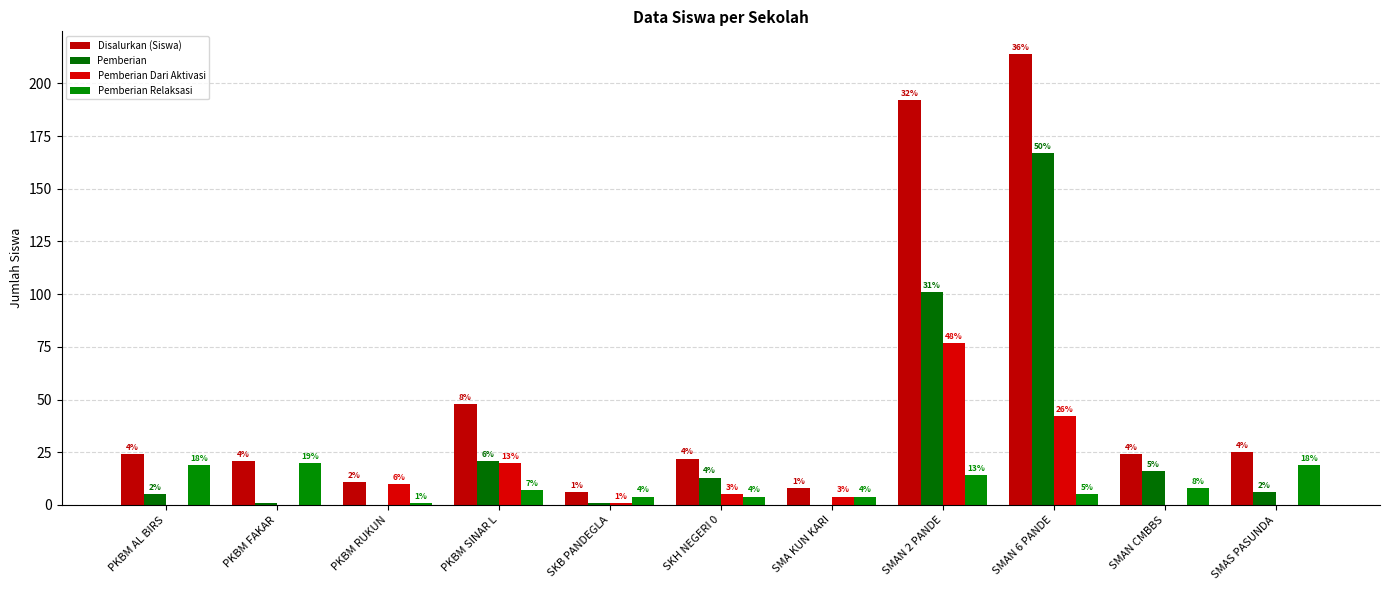

Reading left to right, list all the values displayed in this chart.

Disalurkan (Siswa): PKBM AL BIRS=24	PKBM FAKAR=21	PKBM RUKUN=11	PKBM SINAR L=48	SKB PANDEGLA=6	SKH NEGERI 0=22	SMA KUN KARI=8	SMAN 2 PANDE=192	SMAN 6 PANDE=214	SMAN CMBBS=24	SMAS PASUNDA=25
Pemberian: PKBM AL BIRS=5	PKBM FAKAR=1	PKBM RUKUN=0	PKBM SINAR L=21	SKB PANDEGLA=1	SKH NEGERI 0=13	SMA KUN KARI=0	SMAN 2 PANDE=101	SMAN 6 PANDE=167	SMAN CMBBS=16	SMAS PASUNDA=6
Pemberian Dari Aktivasi: PKBM AL BIRS=0	PKBM FAKAR=0	PKBM RUKUN=10	PKBM SINAR L=20	SKB PANDEGLA=1	SKH NEGERI 0=5	SMA KUN KARI=4	SMAN 2 PANDE=77	SMAN 6 PANDE=42	SMAN CMBBS=0	SMAS PASUNDA=0
Pemberian Relaksasi: PKBM AL BIRS=19	PKBM FAKAR=20	PKBM RUKUN=1	PKBM SINAR L=7	SKB PANDEGLA=4	SKH NEGERI 0=4	SMA KUN KARI=4	SMAN 2 PANDE=14	SMAN 6 PANDE=5	SMAN CMBBS=8	SMAS PASUNDA=19